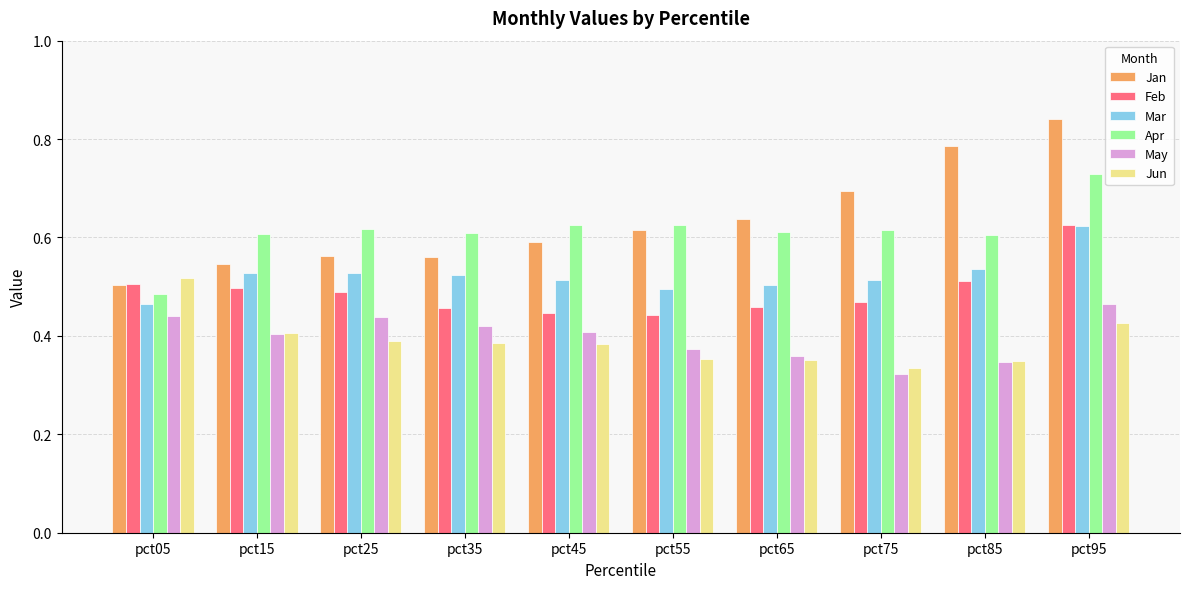

Where is Mar nearest to the value 0?

pct05